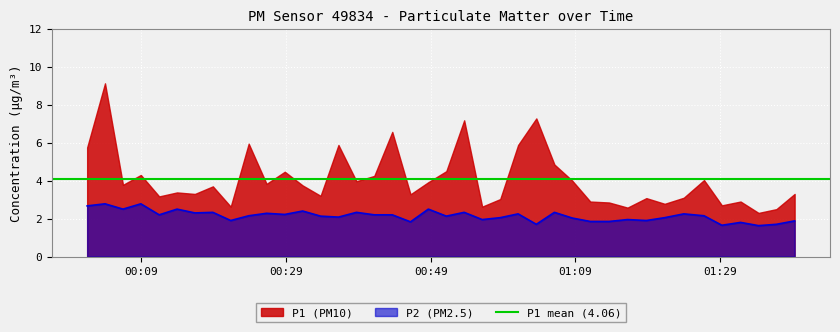

What is the highest value of the P2 (PM2.5) series?

2.8